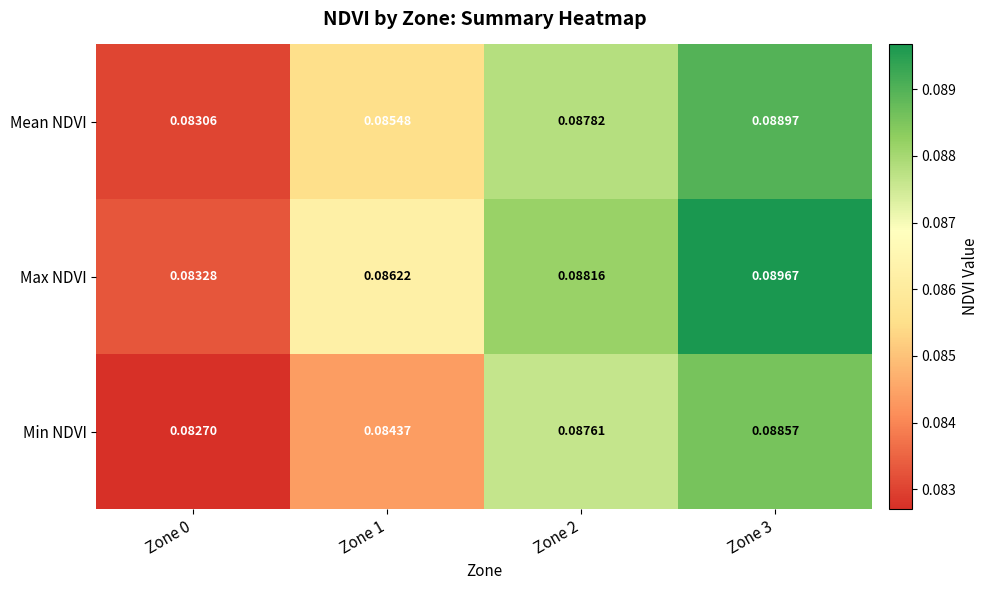

Rank the series at Zone 0 from highest to lowest value.

Max NDVI, Mean NDVI, Min NDVI